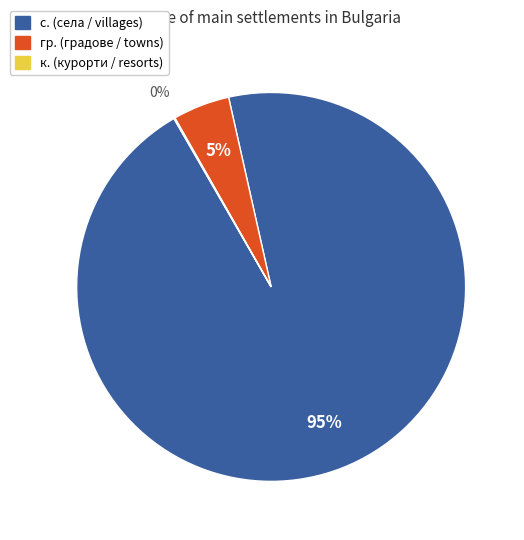

To the nearest percent, what is the difference between the largest and smallest slice percentages?

95%